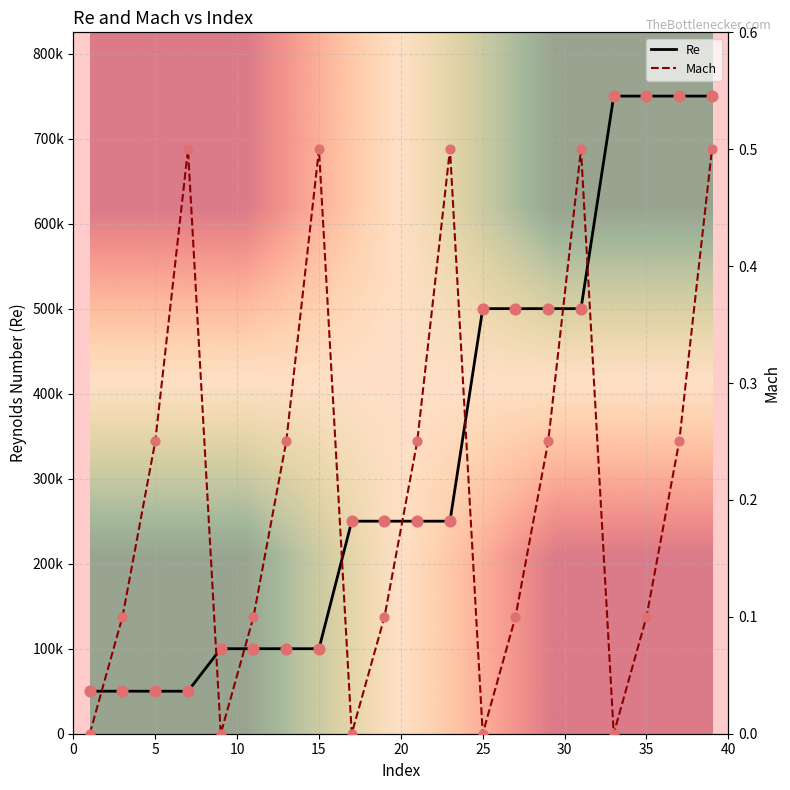

What are all the series names shown in the legend?

Re, Mach